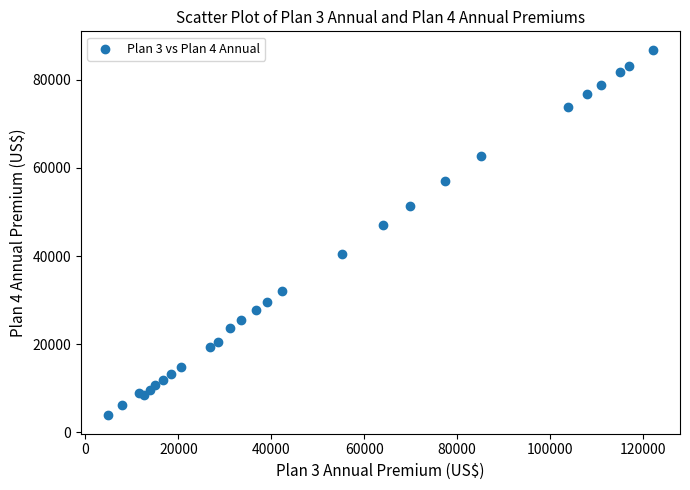

What Y value in the scatter plot is closest to 45336?

47098